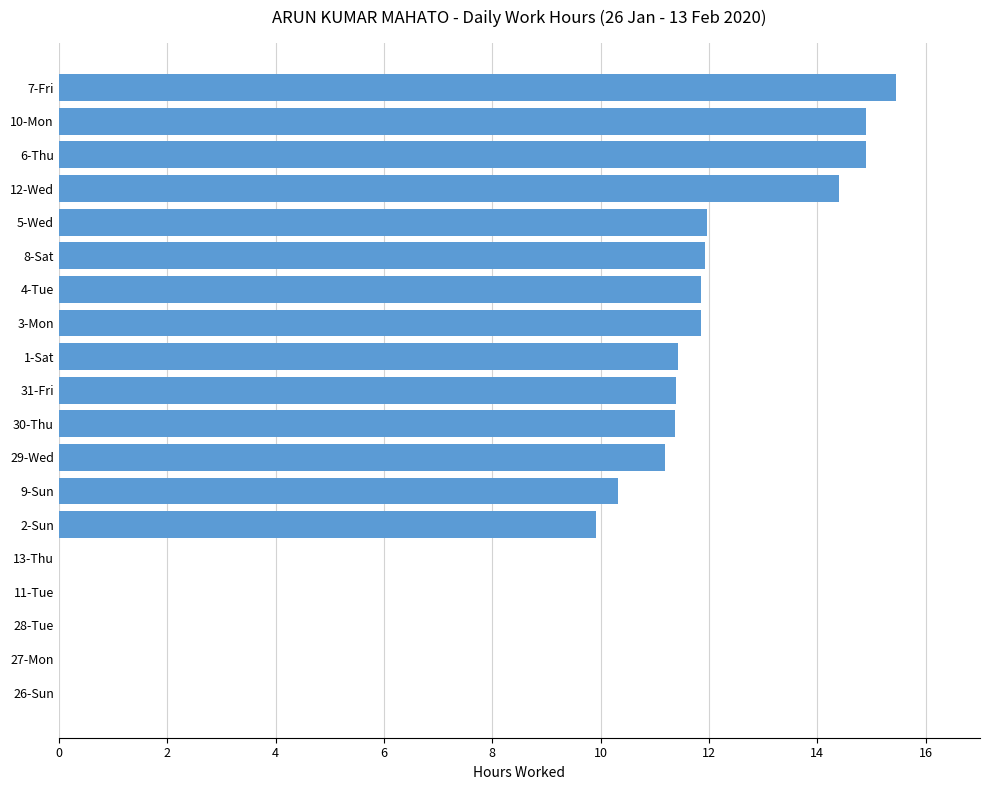

Is it true that the value at 3-Mon is 11.8?

True